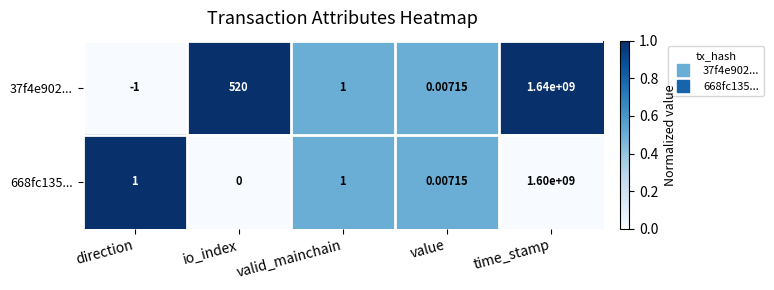

At which category is the sum across all series the highest?

time_stamp